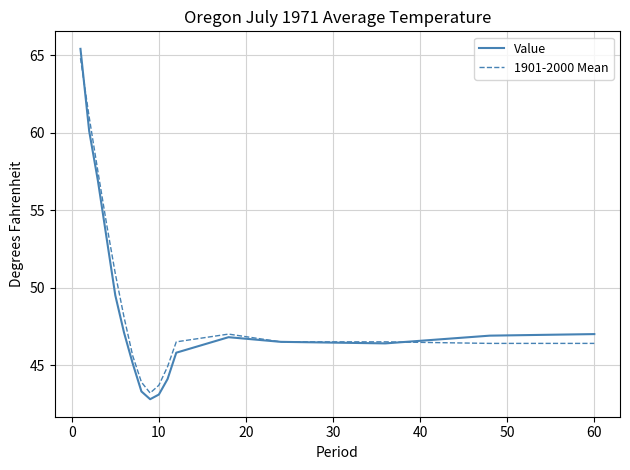

How many values in the 1901-2000 Mean series exceed 46?

12